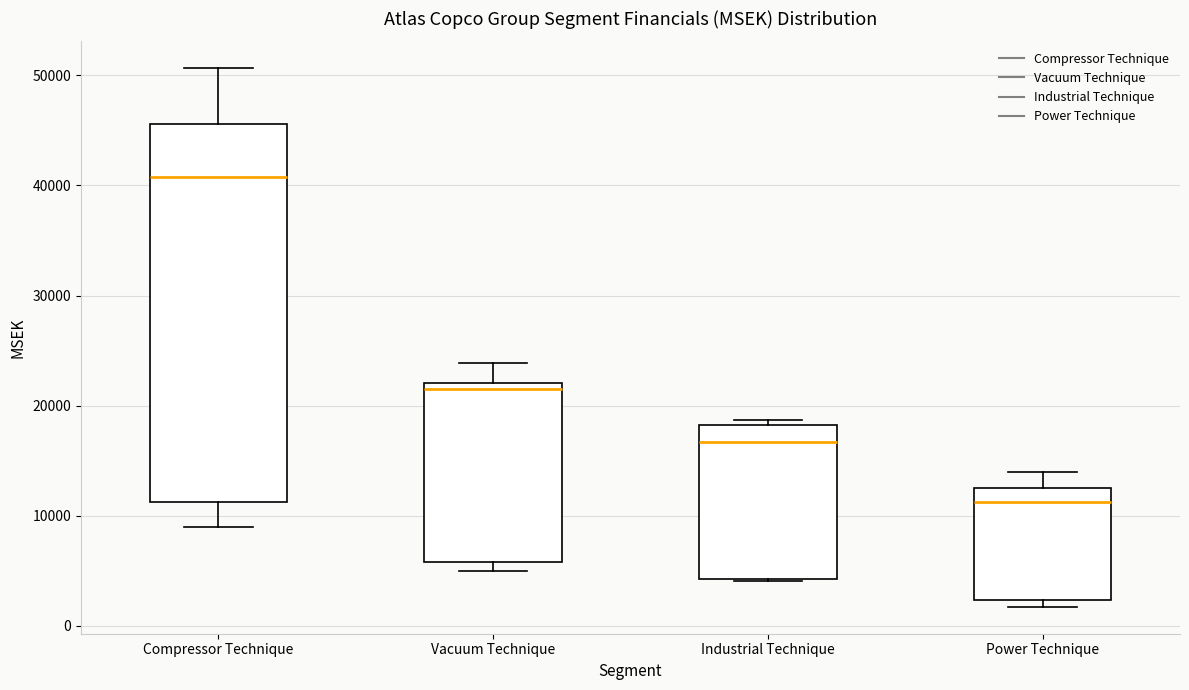

Reading left to right, transcribe this box plot: for each box, give where its median line is, the range the box spans, and where its two whiskers end, as read against the y-axis. The values are not printed on the chart, so give them approximately, as read against the axis.

Compressor Technique: median 41000, box 11000 to 46000, whiskers 9000 to 51000
Vacuum Technique: median 21000, box 6000 to 22000, whiskers 5000 to 24000
Industrial Technique: median 17000, box 4000 to 18000, whiskers 4000 to 19000
Power Technique: median 11000, box 2000 to 12000, whiskers 2000 (just below the box's lower edge) to 14000